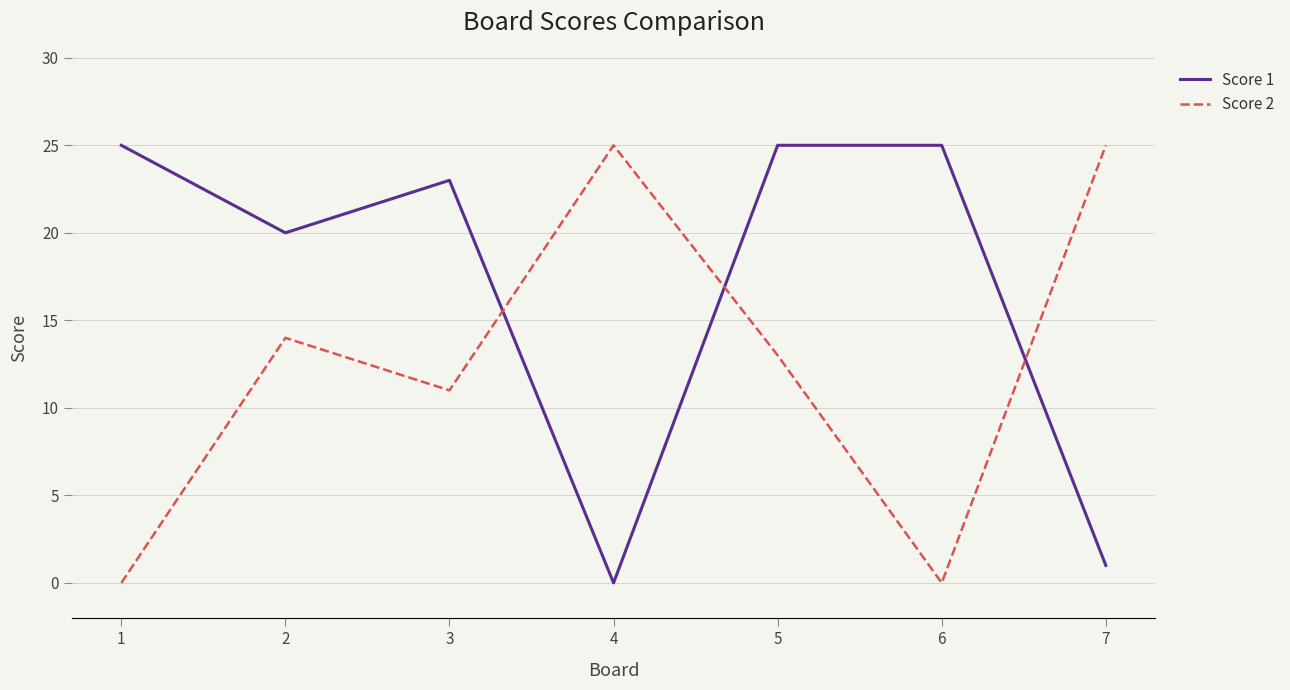

What is the maximum value for Score 1?

25